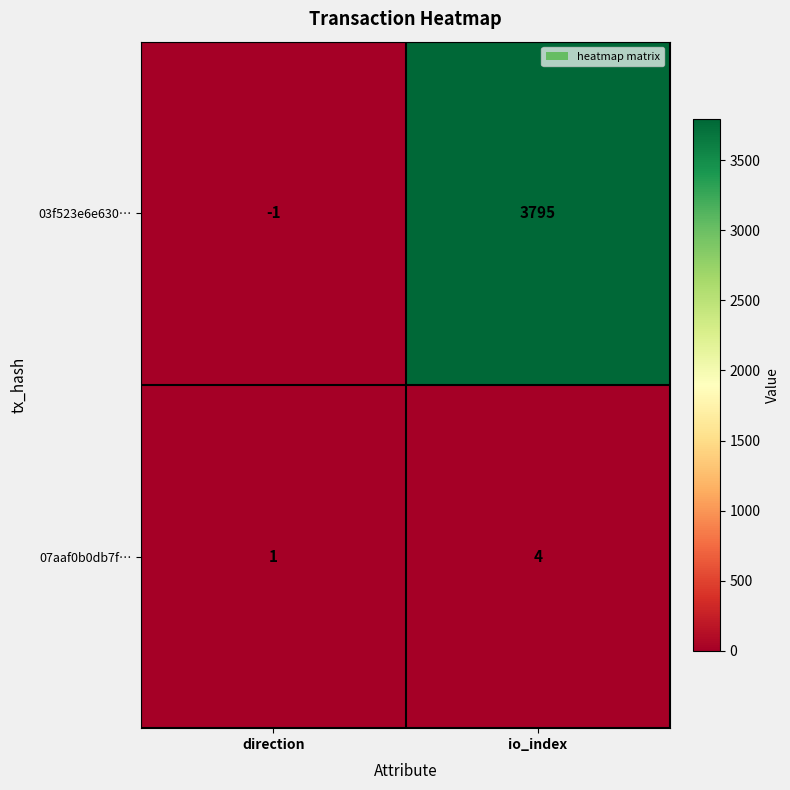

Reading left to right, list all the values displayed in this chart.

03f523e6e630…: direction=-1	io_index=3795
07aaf0b0db7f…: direction=1	io_index=4